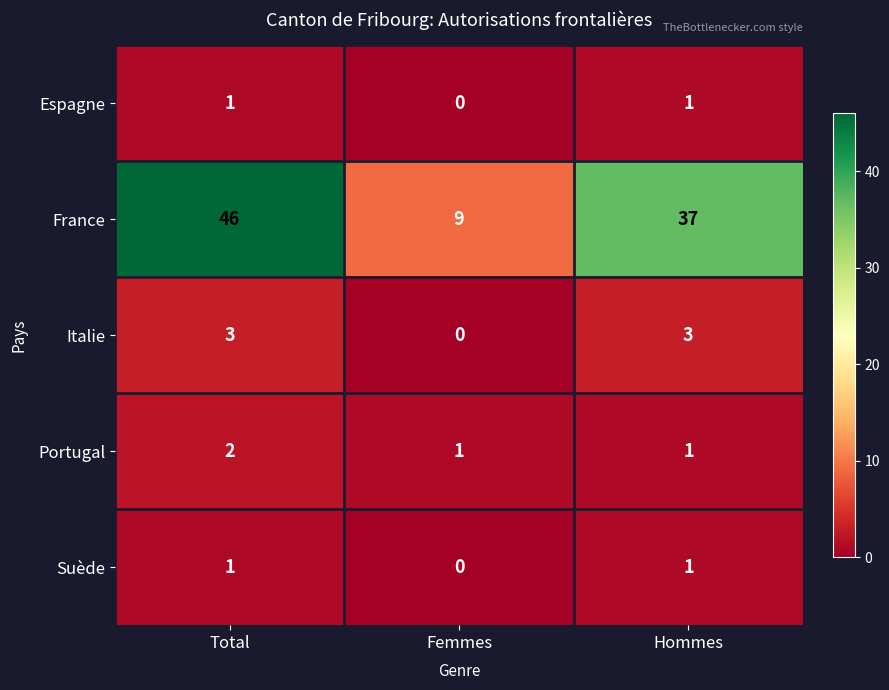

Which label corresponds to the smallest value in the chart?

Femmes